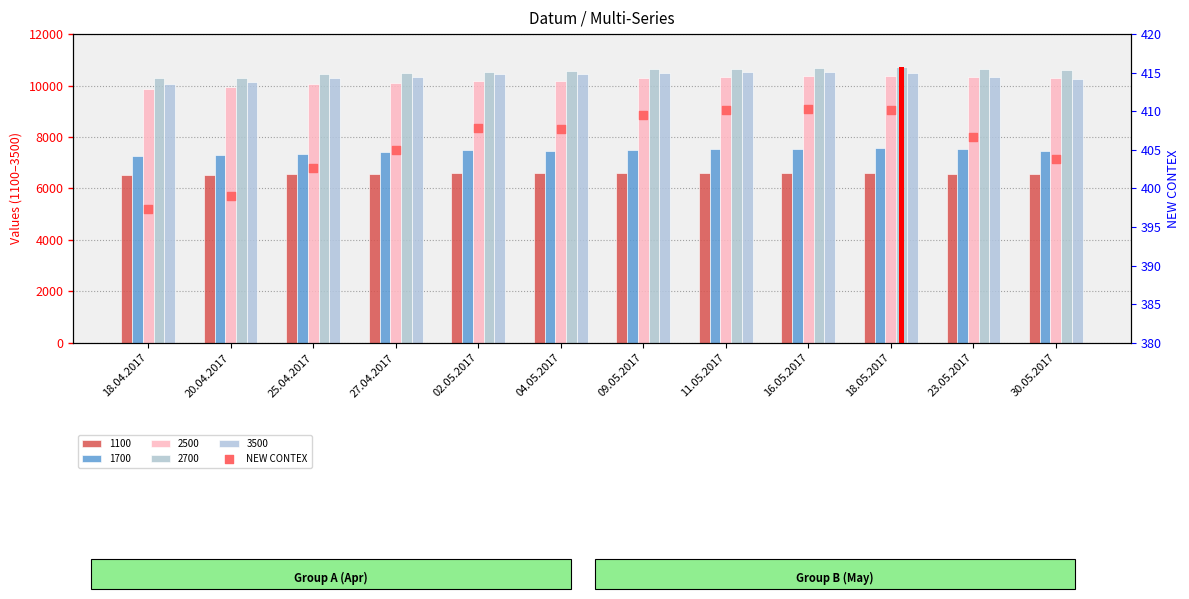

What is the change in value from 11.05.2017 to 23.05.2017?

-3.5